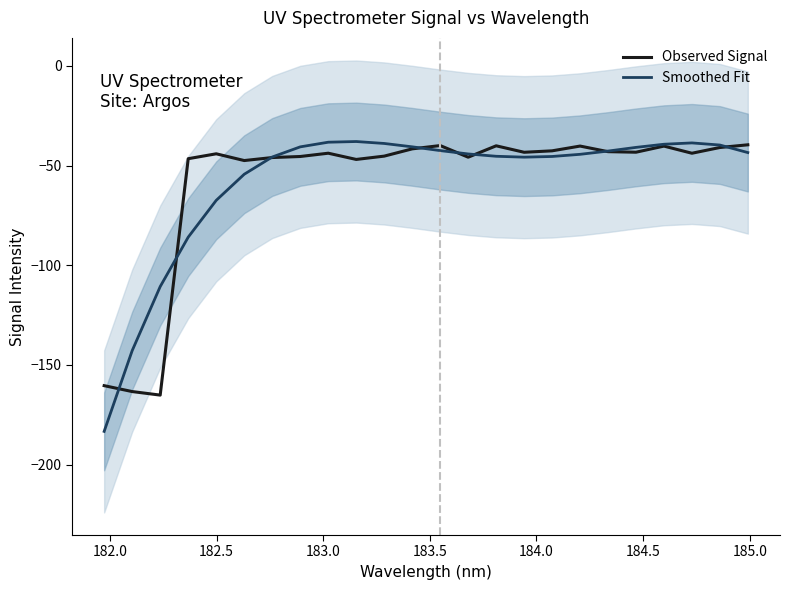

What is the highest value of the Smoothed Fit series?

-37.9